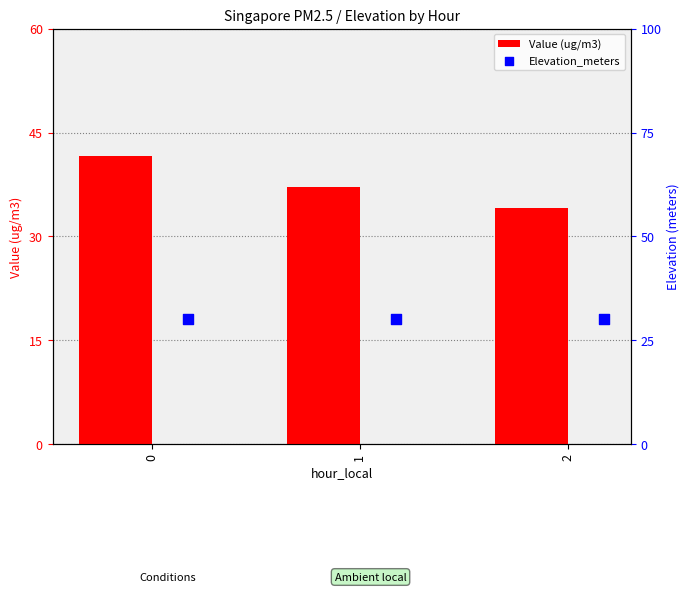

What is the sum of all Value (ug/m3) values?

112.8